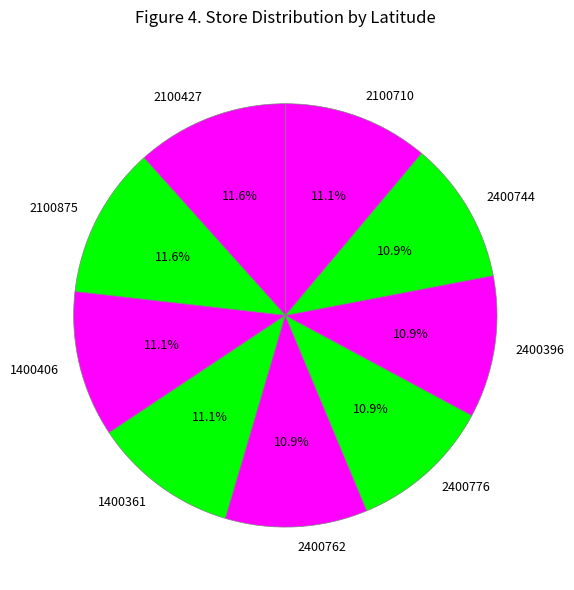

Approximately how many times larger is the value at 1400361 compared to 2400744?

1.0